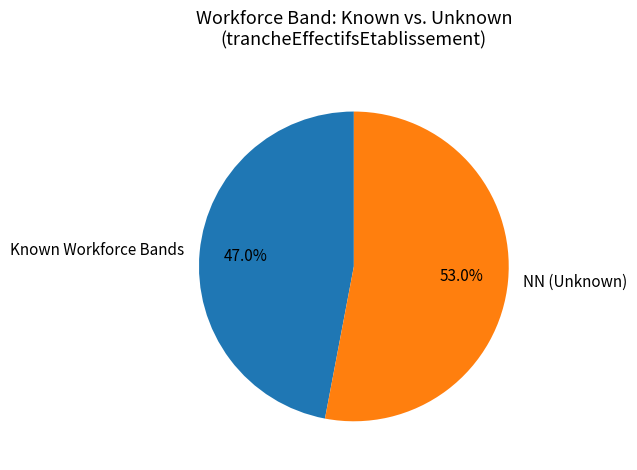

Approximately how many times larger is the value at Known Workforce Bands compared to NN (Unknown)?

0.9